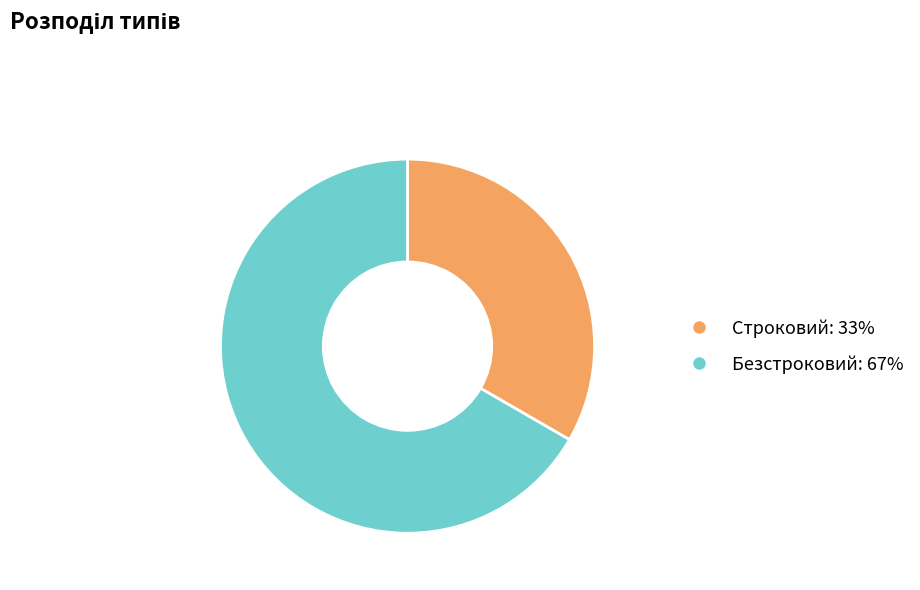

Which slice is the largest?

Безстроковий